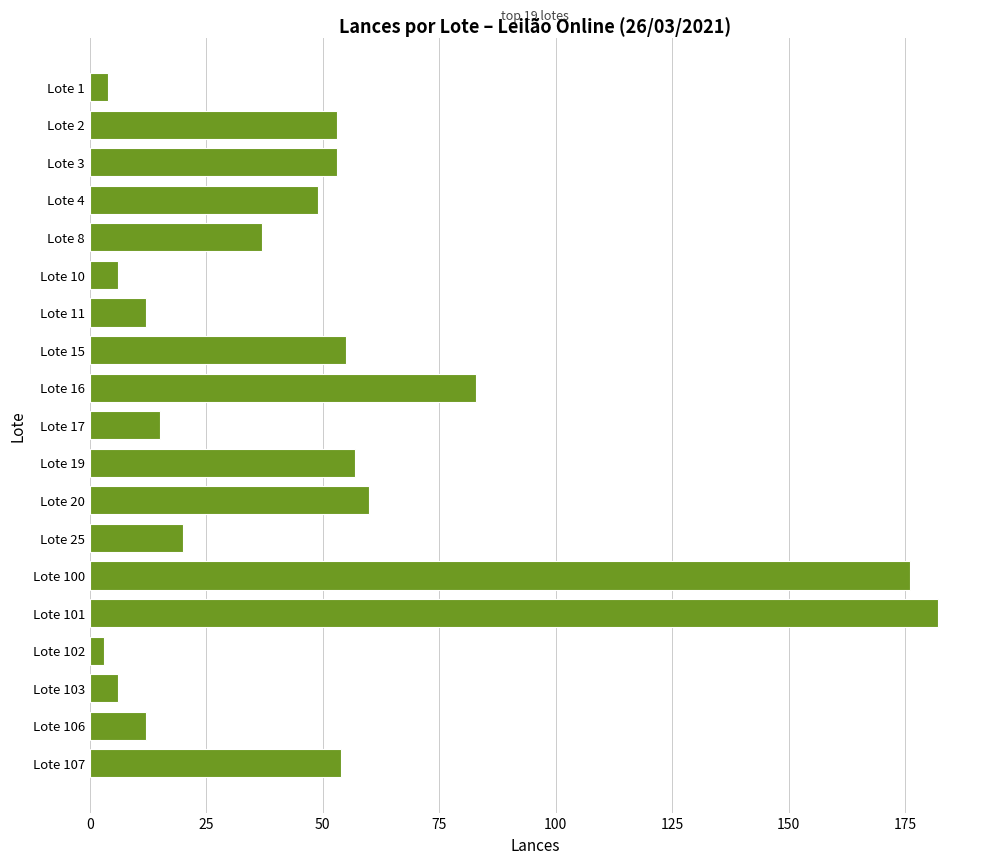

How many series are shown in this chart?

1